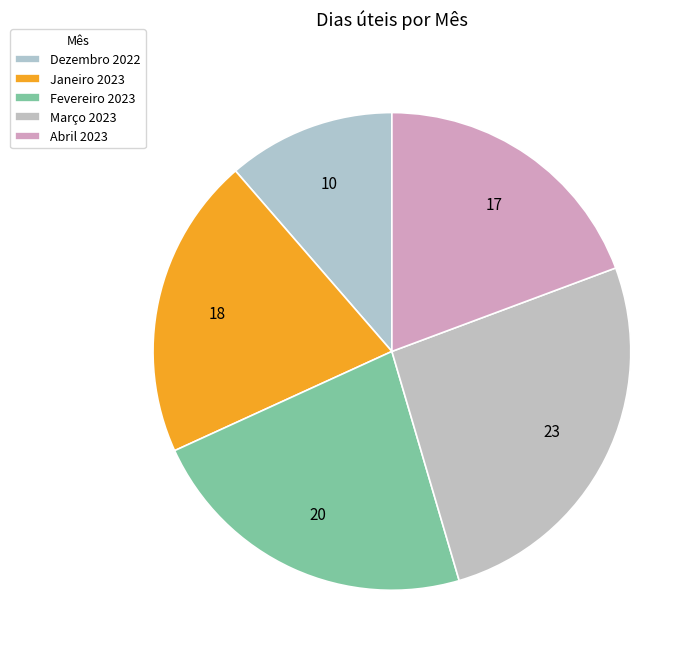

Rank the categories by value from lowest to highest.

Dezembro 2022, Abril 2023, Janeiro 2023, Fevereiro 2023, Março 2023